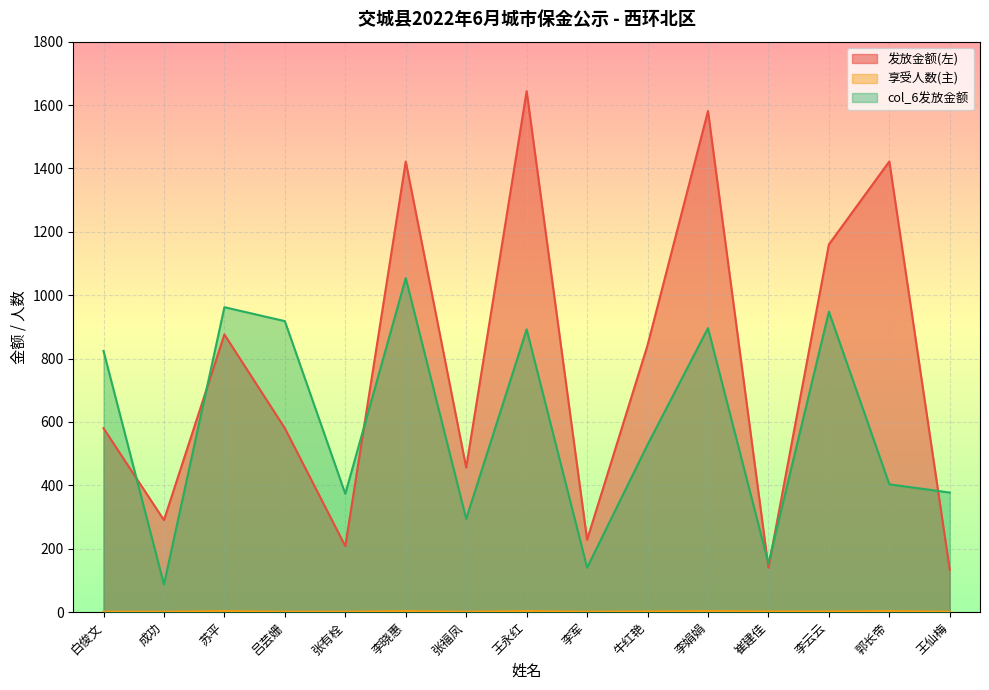

How many values in the col_6发放金额 series exceed 528?

7